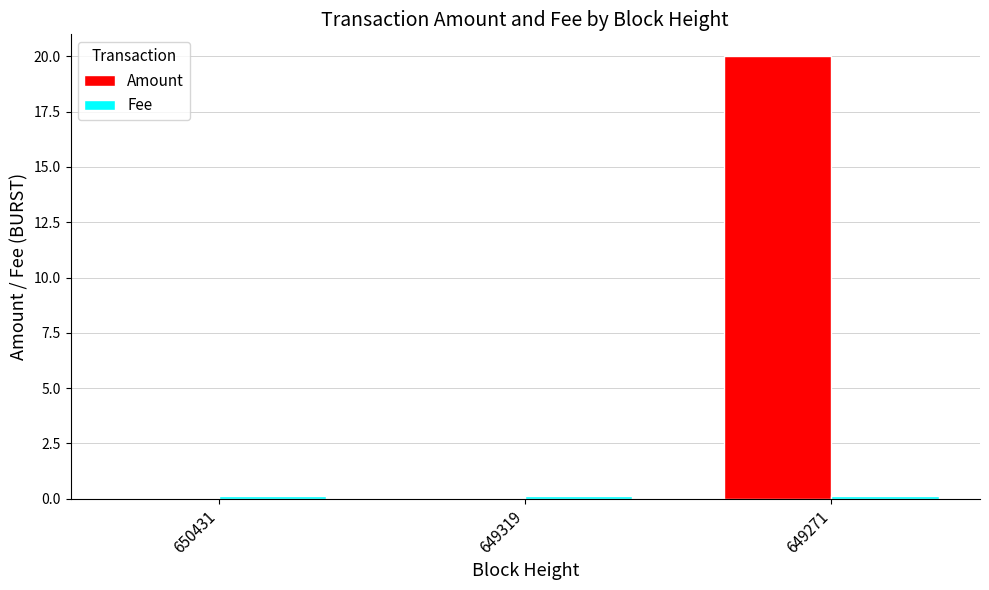

True or false: Amount has a value of 0.0 at 650431.

True